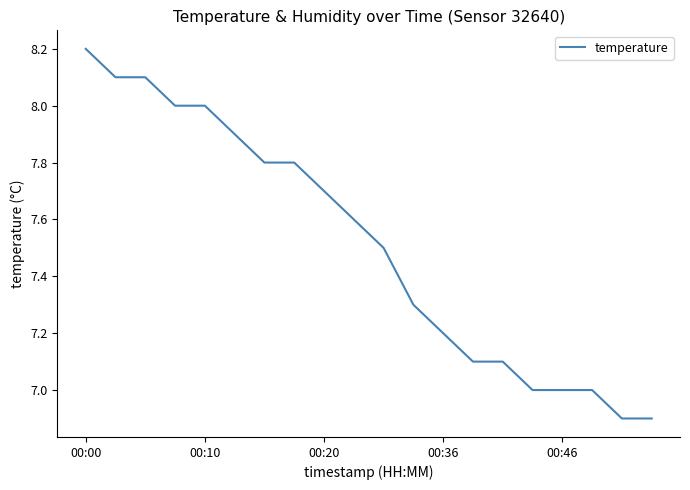

What is the smallest value displayed?

6.9